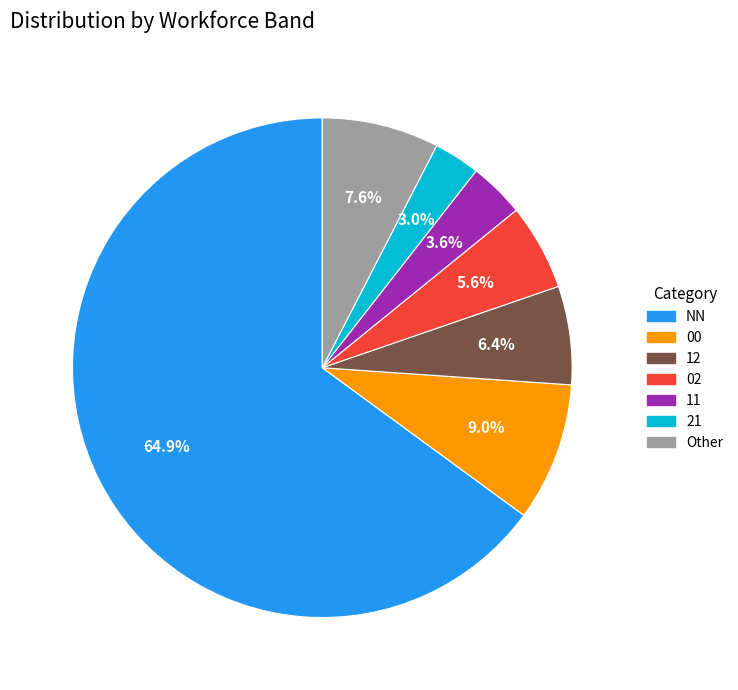

How many segments does this pie chart have?

7